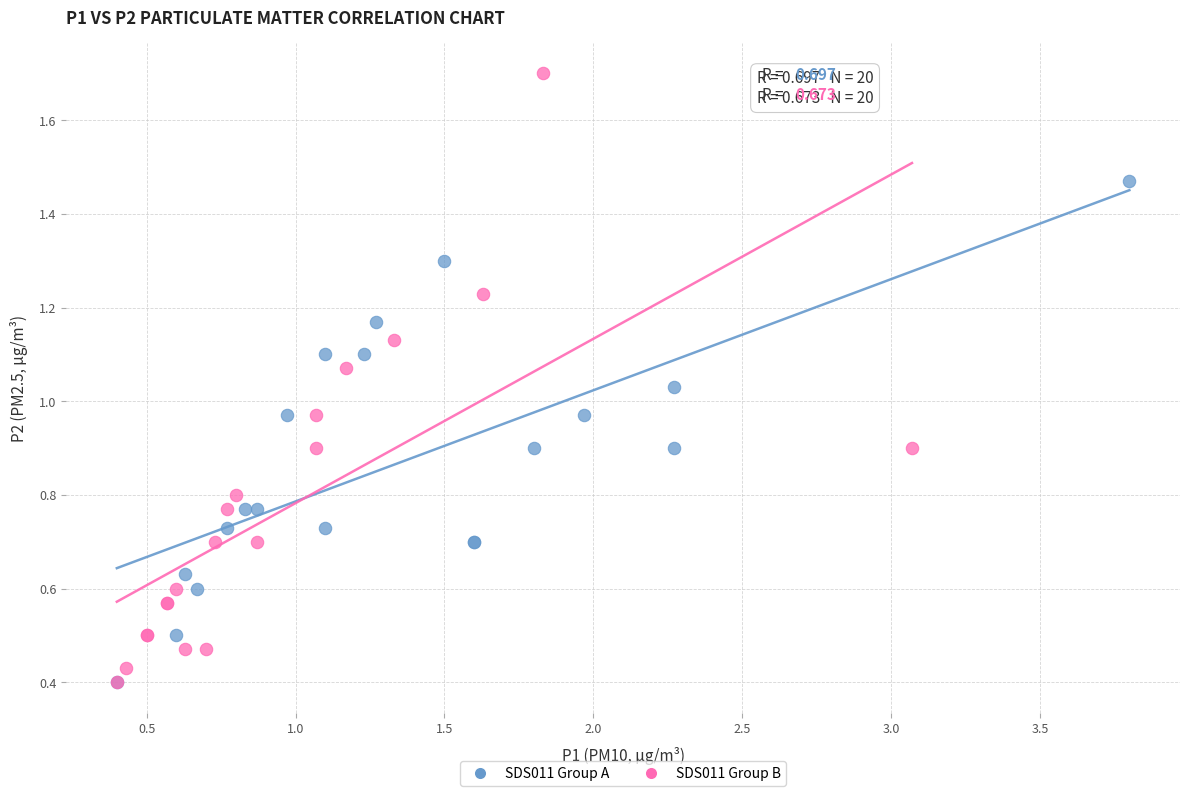

Which series contains the highest Y value?

SDS011 Group B